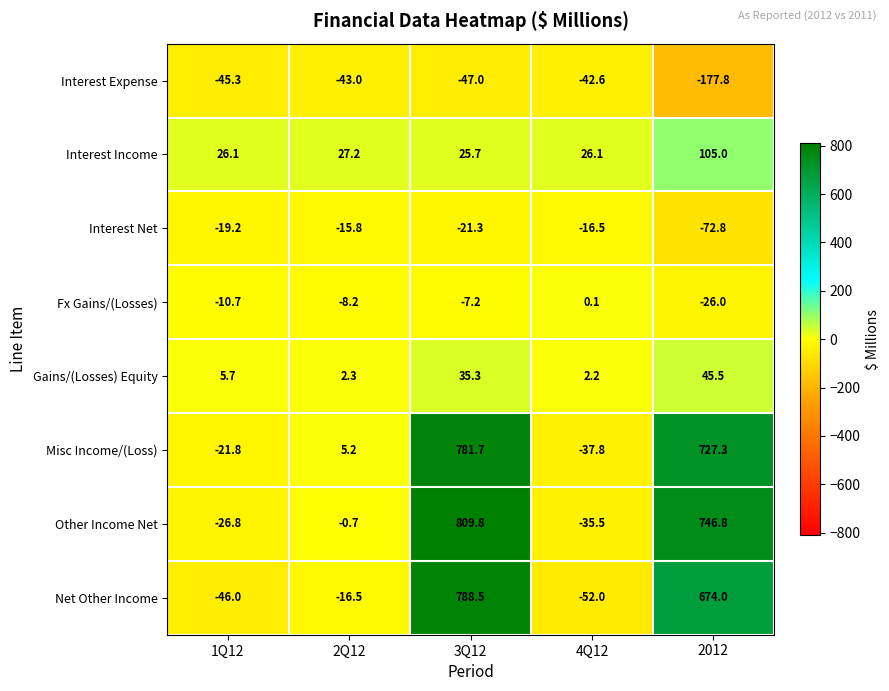

Which series has the largest total across all categories?

Other Income Net